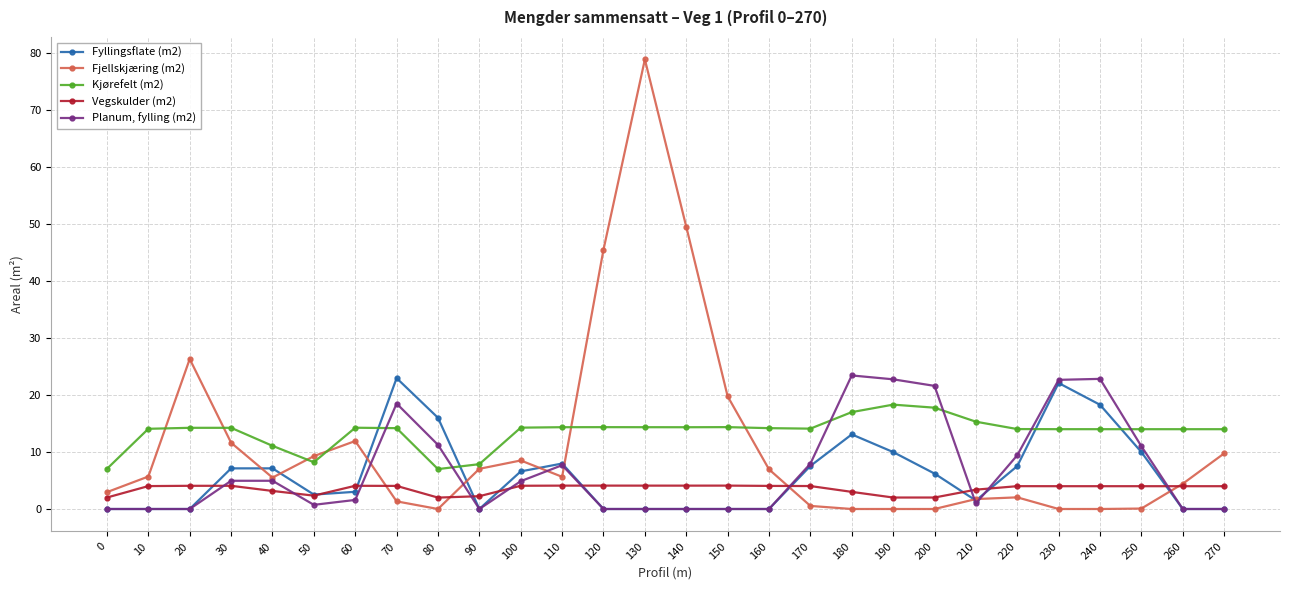

True or false: Fjellskjæring (m2) has more than 1 points higher than both neighbors.

True